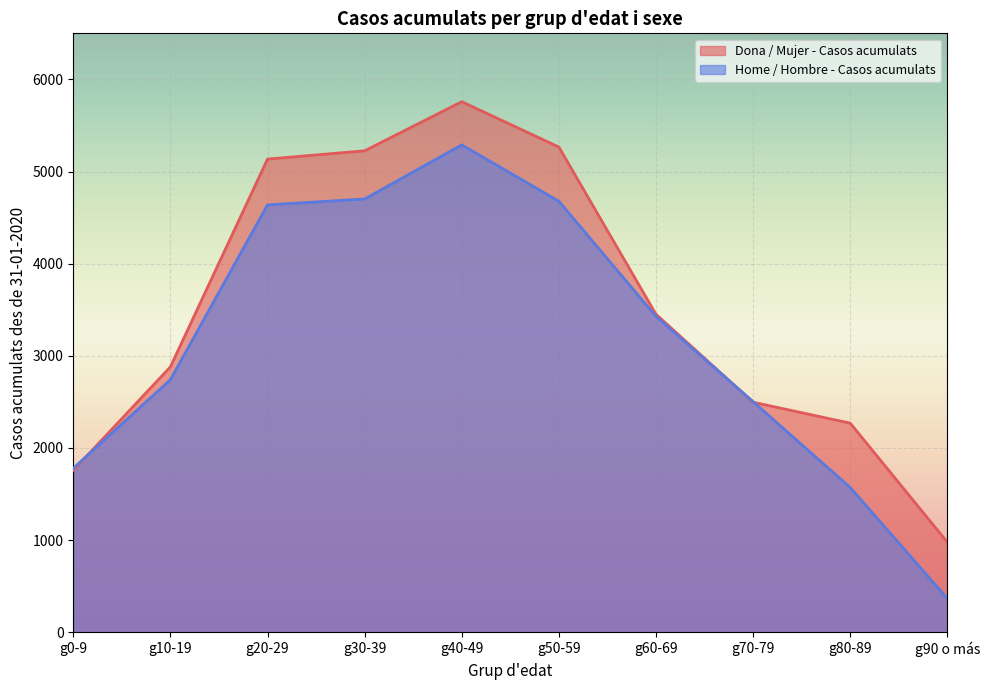

At which category is the sum across all series the highest?

g40-49